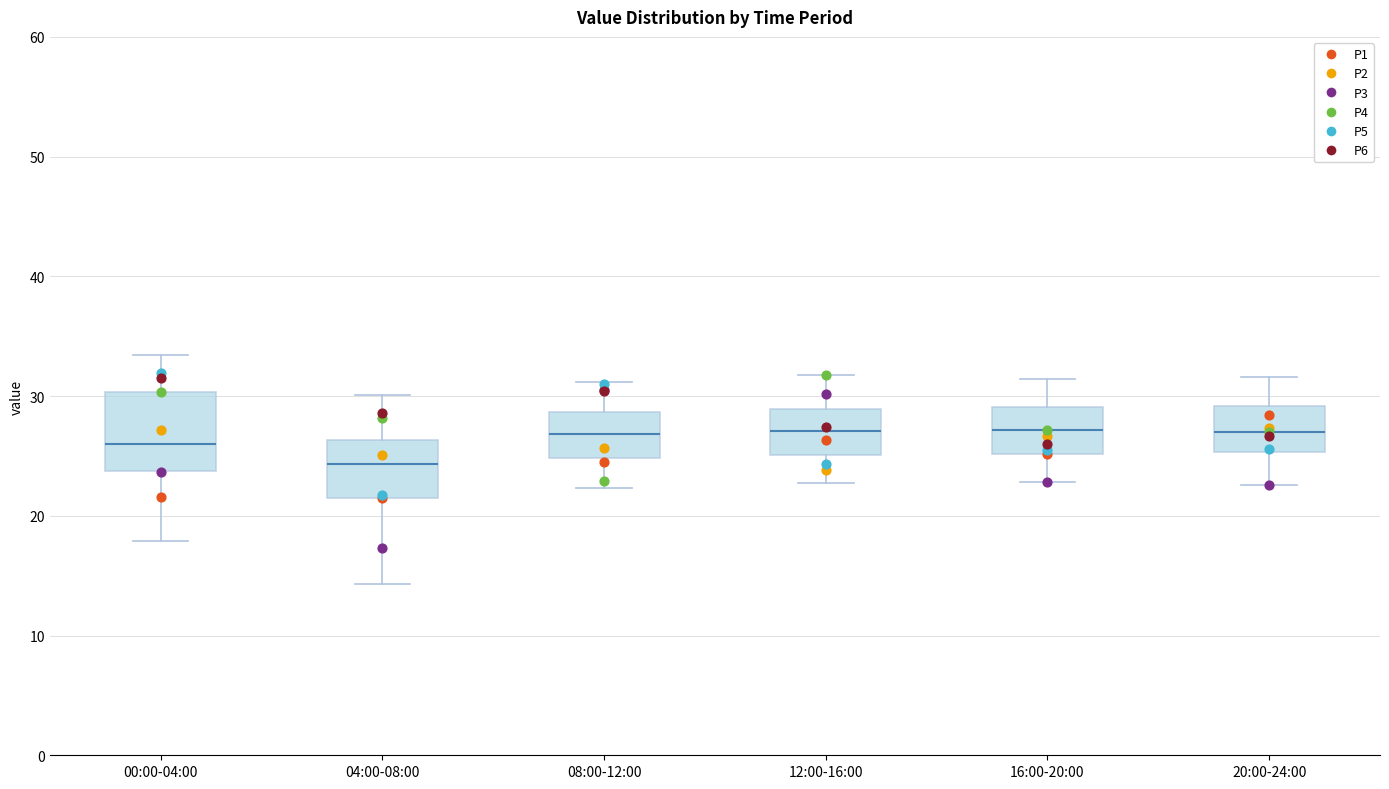

Reading left to right, read every box against the y-axis: the position of its median line, the range the box covers, and the ends of its whiskers. The values are not printed on the chart, so give them approximately, as read against the axis.

00:00-04:00: median 26, box 24 to 30, whiskers 18 to 33
04:00-08:00: median 24, box 21 to 26, whiskers 14 to 30
08:00-12:00: median 27, box 25 to 29, whiskers 22 to 31
12:00-16:00: median 27, box 25 to 29, whiskers 23 to 32
16:00-20:00: median 27, box 25 to 29, whiskers 23 to 31
20:00-24:00: median 27, box 25 to 29, whiskers 23 to 32